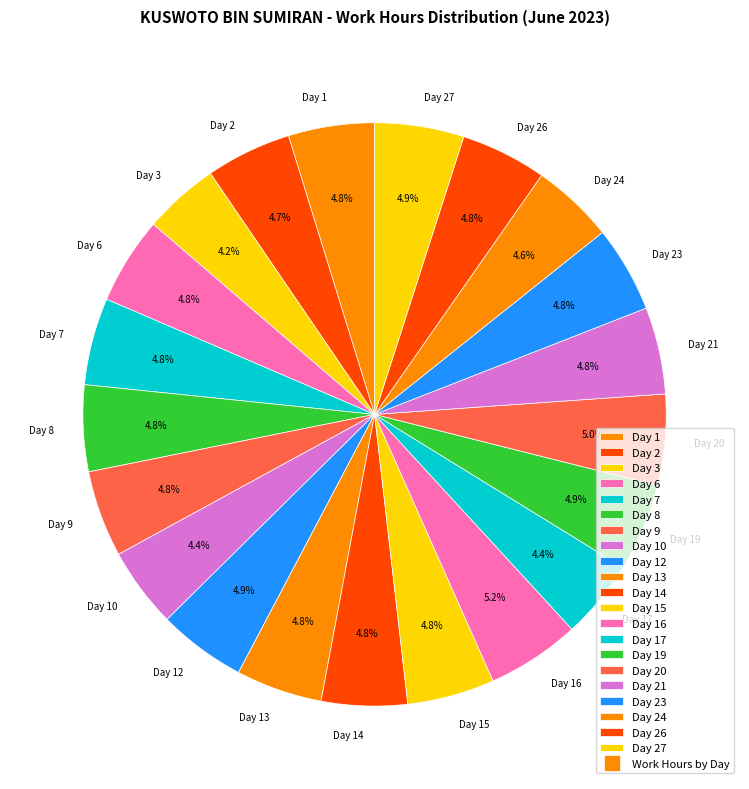

Count the number of slices in the pie.

21